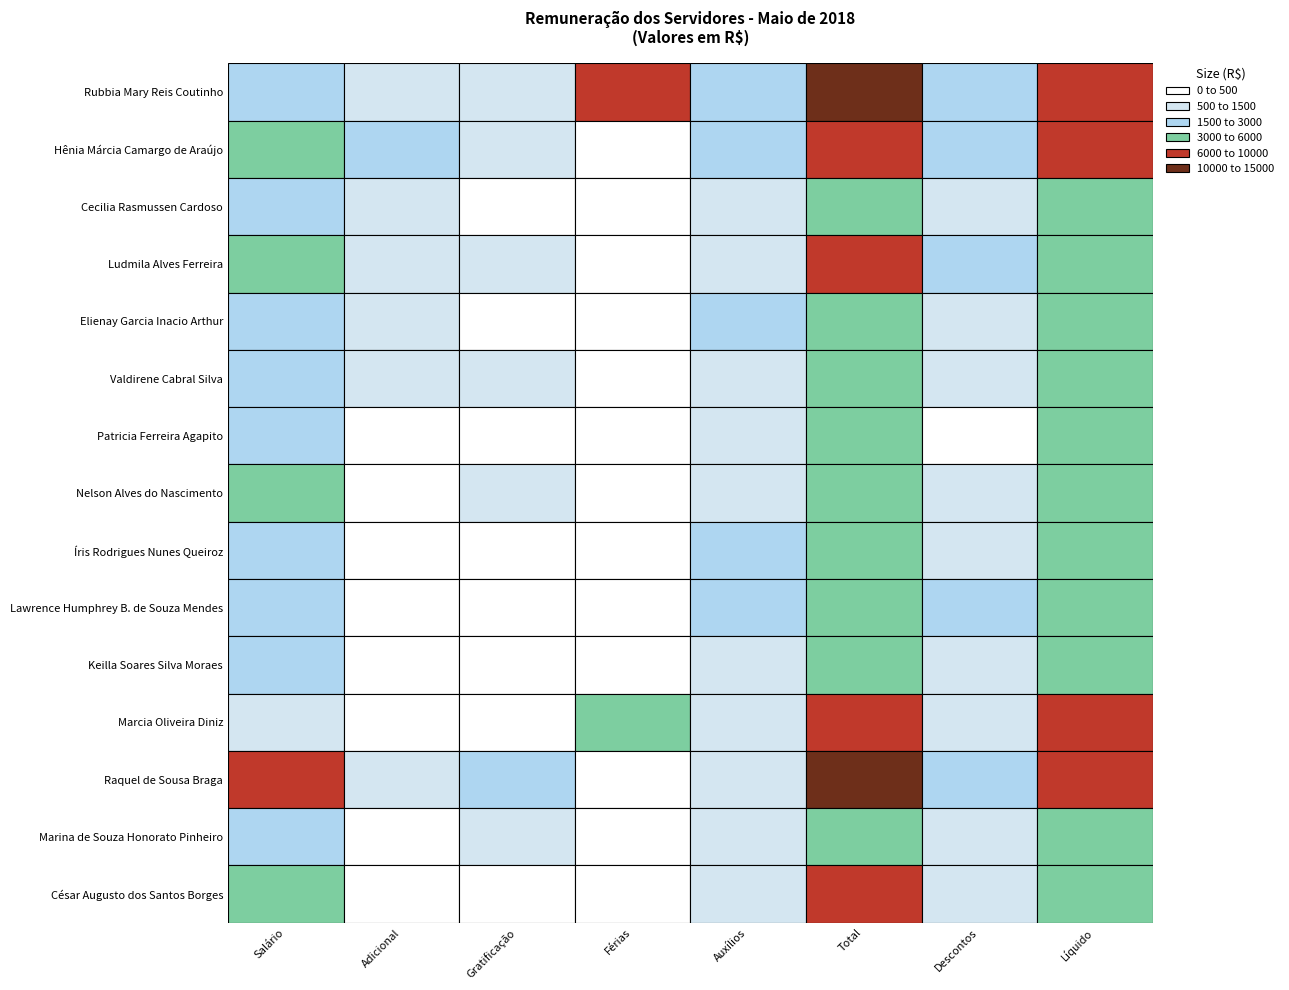

Which category has the highest value in the Valdirene Cabral Silva series?

Total